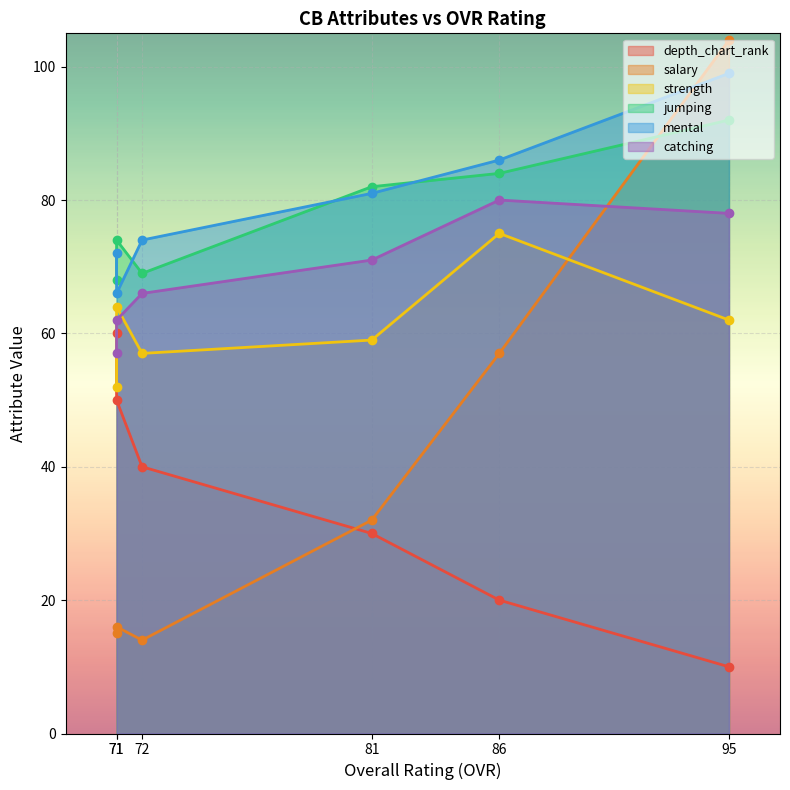

Does the chart display data point markers on the line(s)?

Yes